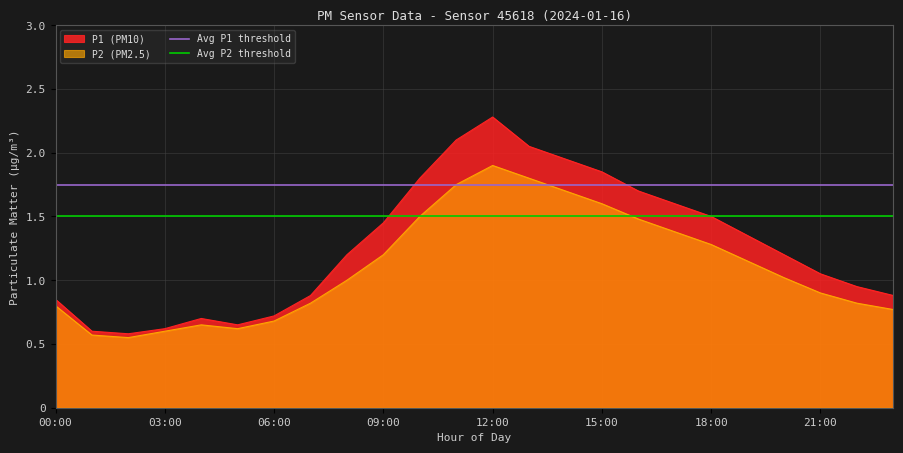

At which label does P1 (PM10) reach its peak?

12:00